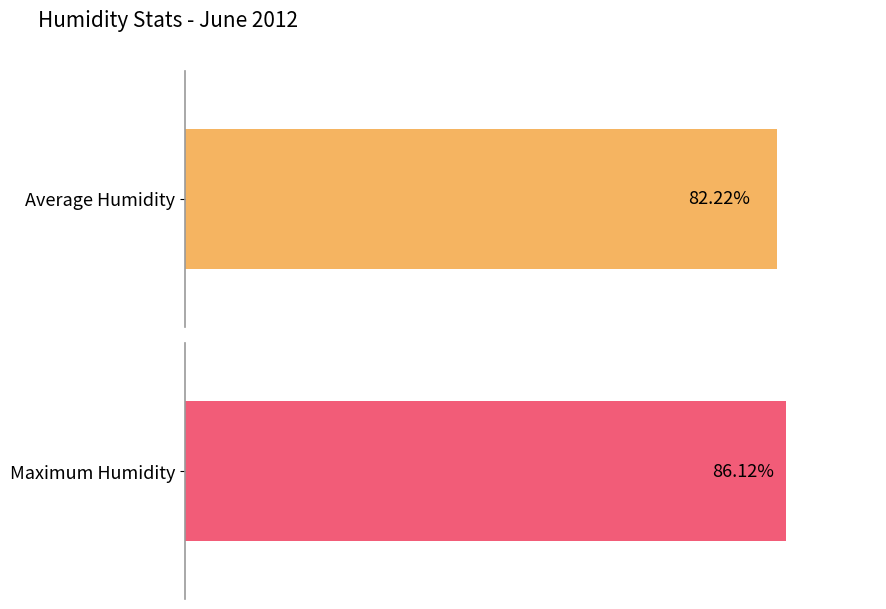

What are all the series names shown in the legend?

Average humidity, Maximum humidity